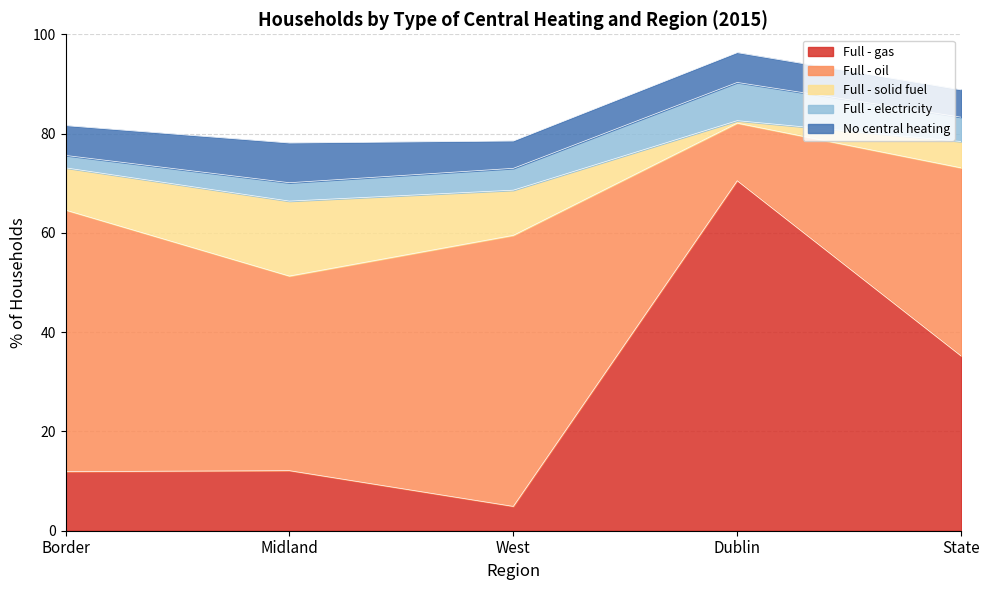

List the labels in order of Full - oil value, smallest first.

Dublin, State, Midland, Border, West